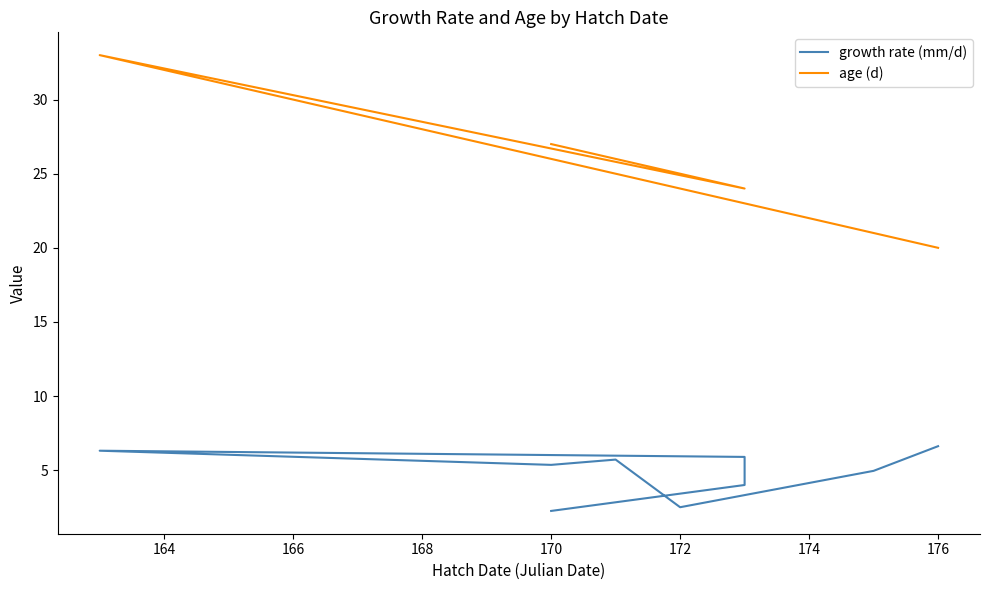

What is the total value across all series at 170?

31.4